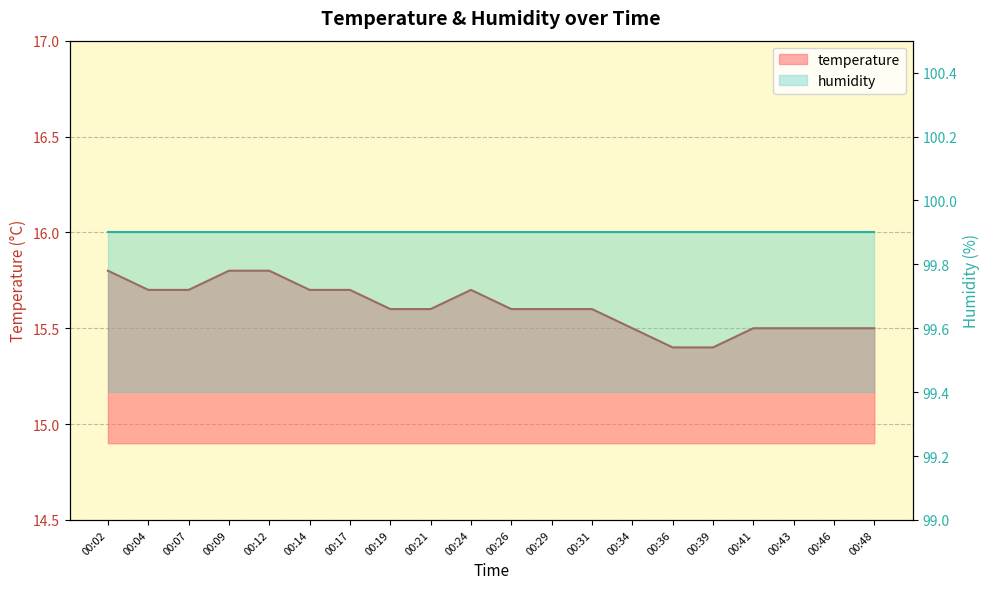

Rank the categories by value from lowest to highest.

00:36, 00:39, 00:34, 00:41, 00:43, 00:46, 00:48, 00:19, 00:21, 00:26, 00:29, 00:31, 00:04, 00:07, 00:14, 00:17, 00:24, 00:02, 00:09, 00:12